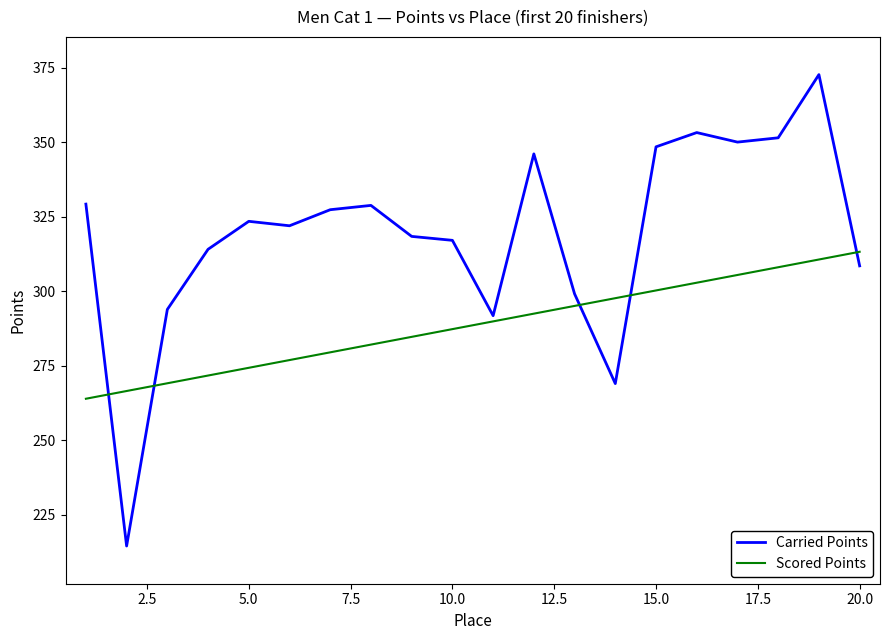

Does the chart have visible grid lines?

No